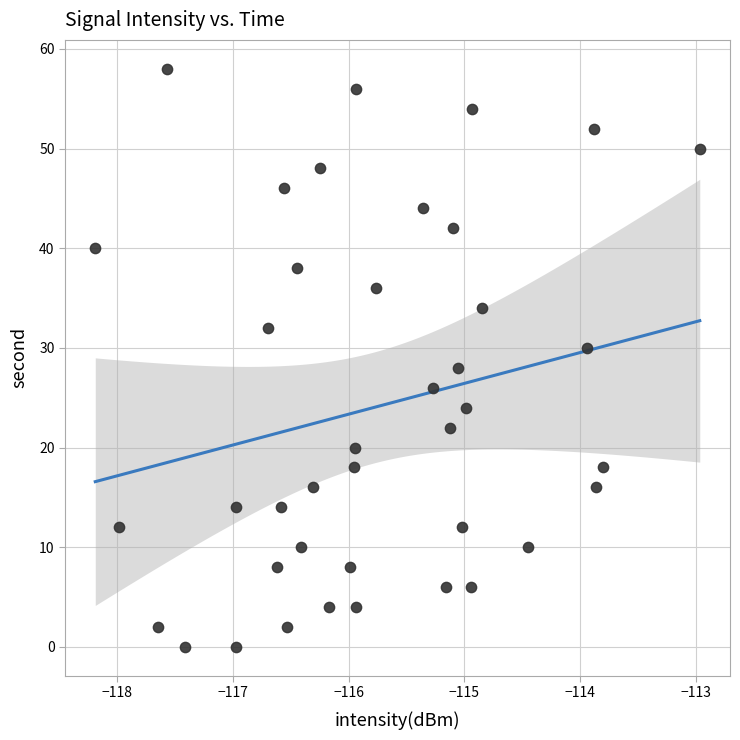

What is the range of Y values (max minus min)?

58